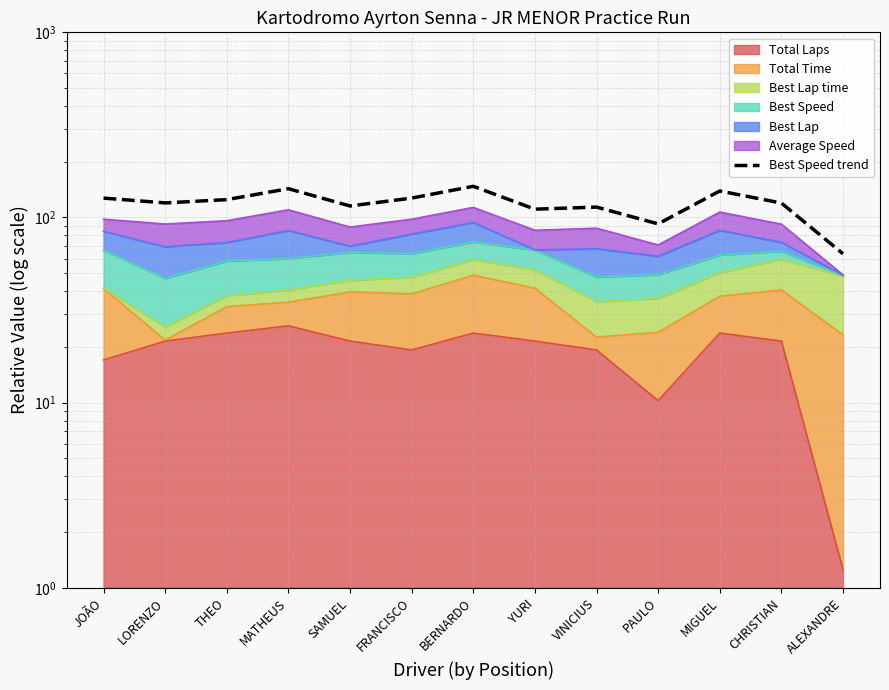

At which label is the value closest to 105?

YURI